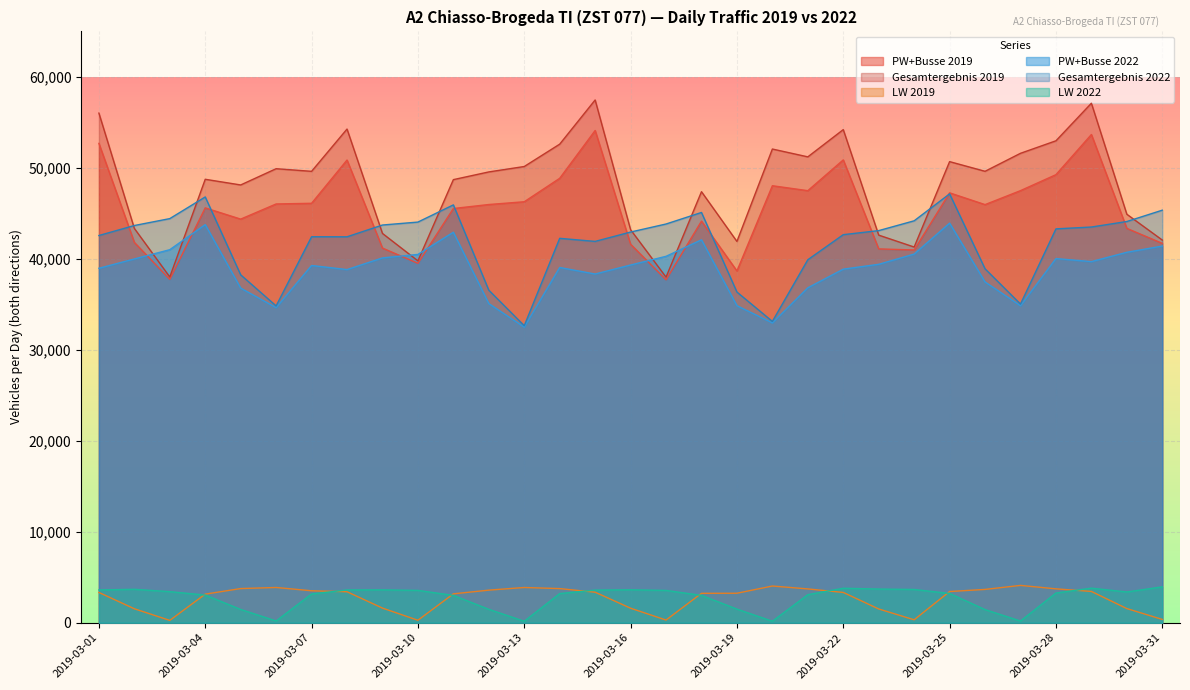

How many data points does each series have?

31